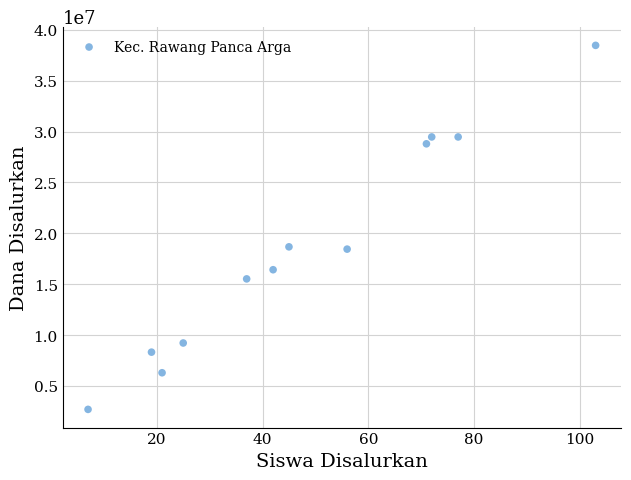

What is the average Y value?

18487500